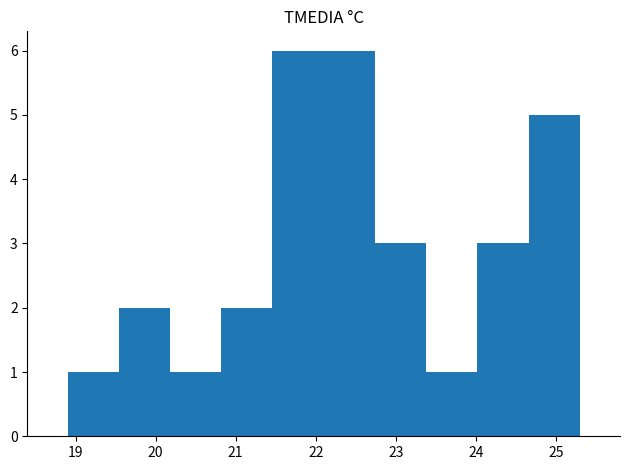

Reading left to right, list every bar in this chart as the range it spans on the x-axis followed by its height. Neither the bar edges nor the heights are printed on the chart, so give them approximately, as read against the axes.

18.90 to 19.54: 1
19.54 to 20.18: 2
20.18 to 20.82: 1
20.82 to 21.46: 2
21.46 to 22.10: 6
22.10 to 22.74: 6
22.74 to 23.38: 3
23.38 to 24.02: 1
24.02 to 24.66: 3
24.66 to 25.30: 5